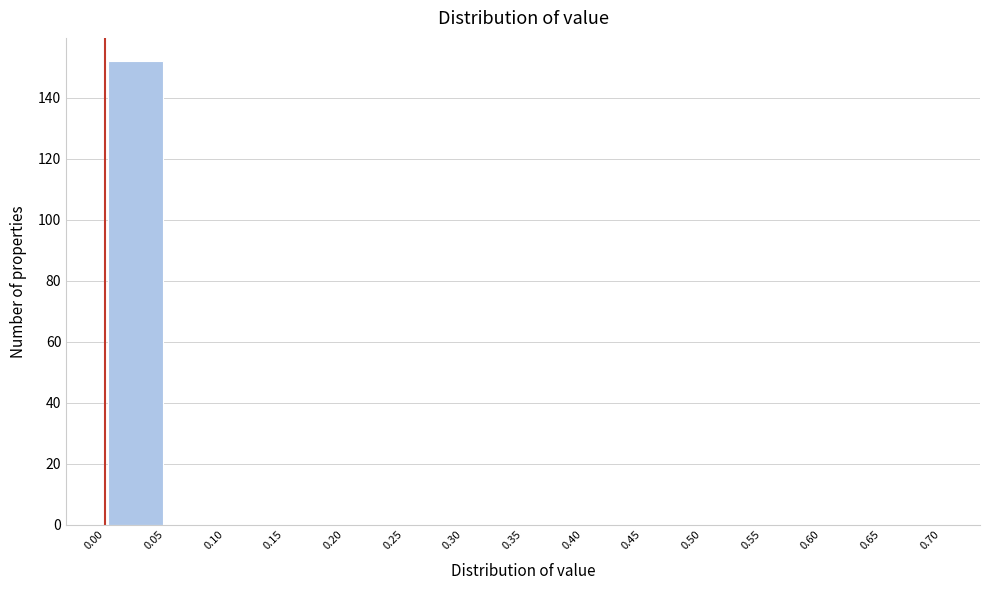

Reading left to right, list every bar in this chart as the range it spans on the x-axis followed by its height. The values are not printed on the chart, so give them approximately, as read against the axis.

0.00 to 0.05: 152
0.05 to 0.10: 0
0.10 to 0.15: 0
0.15 to 0.20: 0
0.20 to 0.25: 0
0.25 to 0.30: 0
0.30 to 0.35: 0
0.35 to 0.40: 0
0.40 to 0.45: 0
0.45 to 0.50: 0
0.50 to 0.55: 0
0.55 to 0.60: 0
0.60 to 0.65: 0
0.65 to 0.70: 0